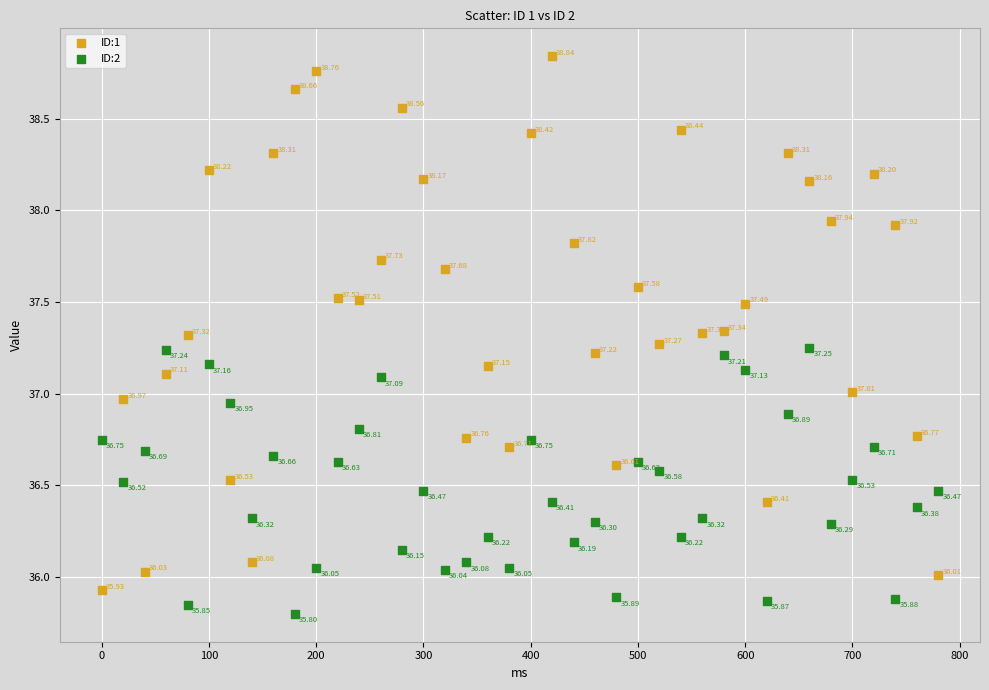

Which series contains the lowest Y value?

ID:2